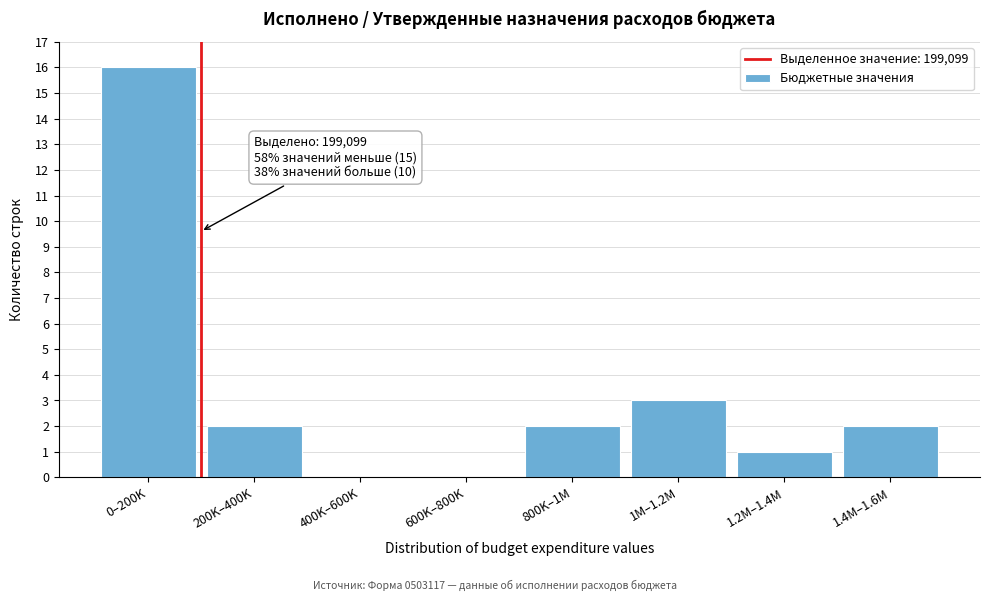

Reading left to right, extract all data points from this chart.

0–200K=16	200K–400K=2	400K–600K=0	600K–800K=0	800K–1M=2	1M–1.2M=3	1.2M–1.4M=1	1.4M–1.6M=2